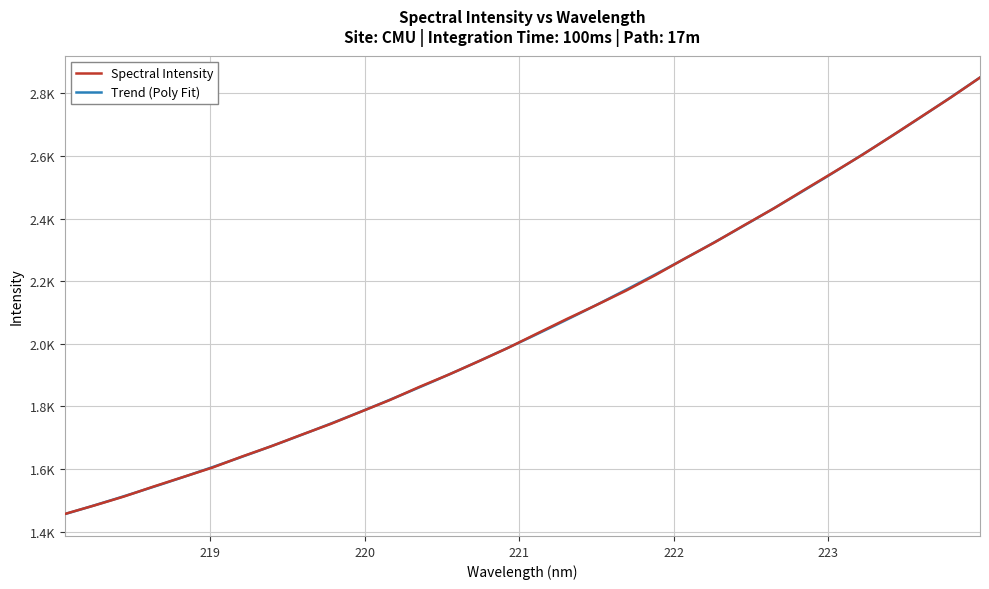

True or false: the data shows 4224.4 at 222.8355.

False